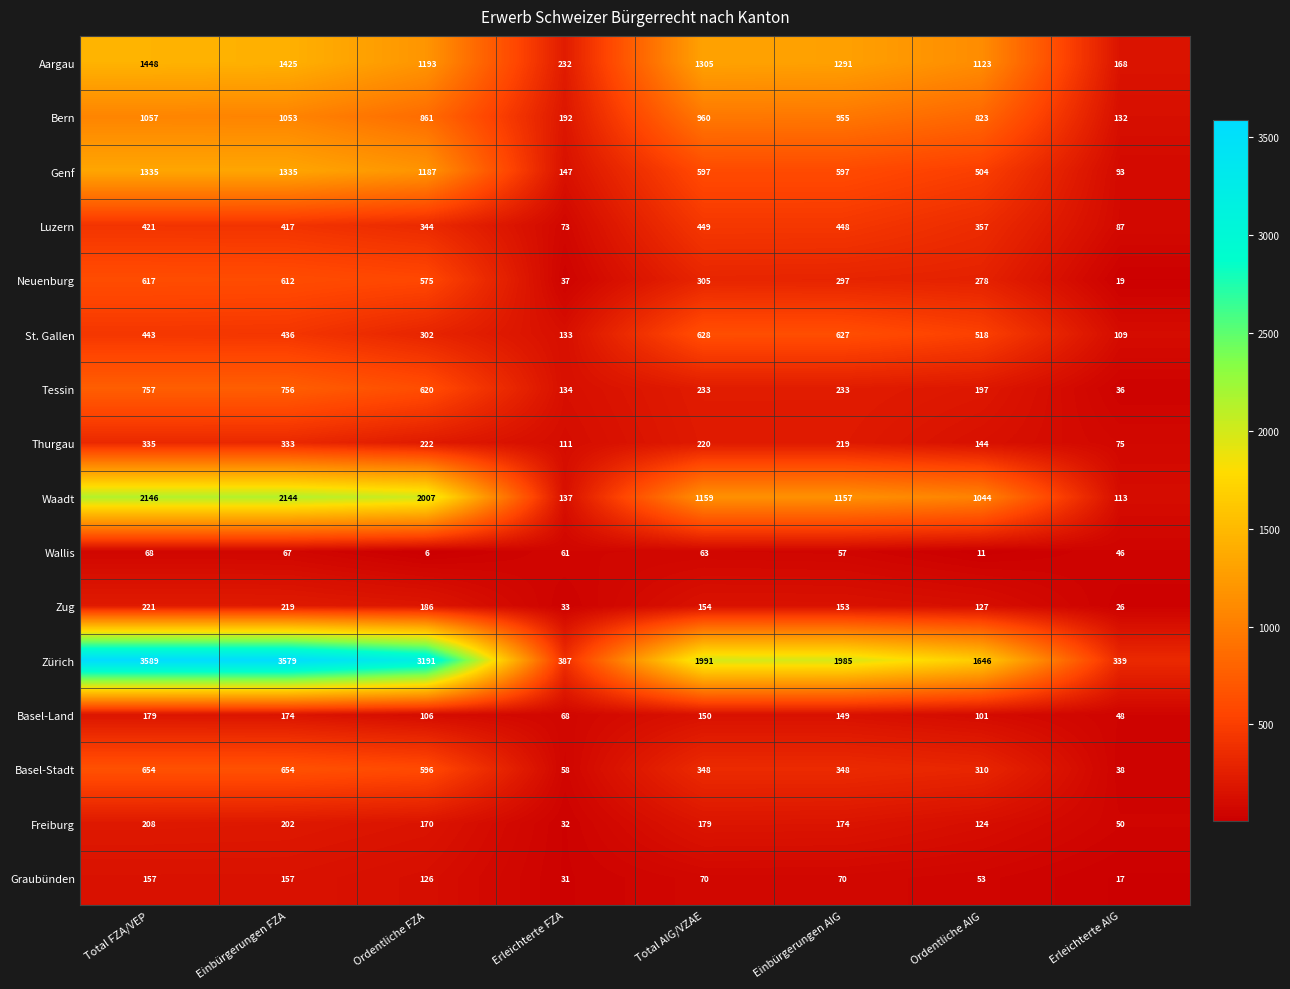

Which series has the largest total across all categories?

Zürich